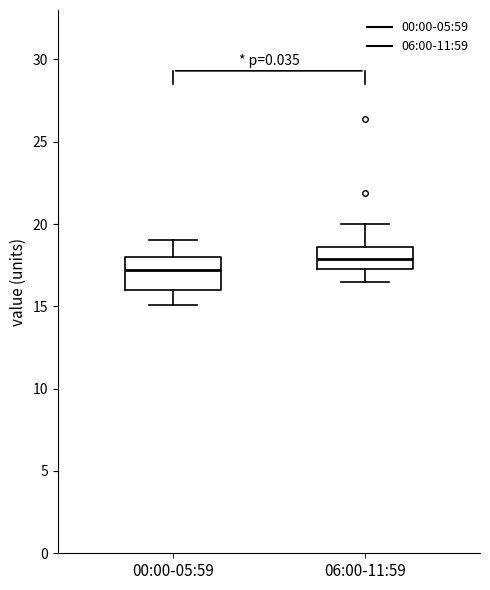

Where does the upper whisker of the box for 06:00-11:59 end on the y-axis? The values are not printed on the chart, so give them approximately, as read against the axis.

20.0